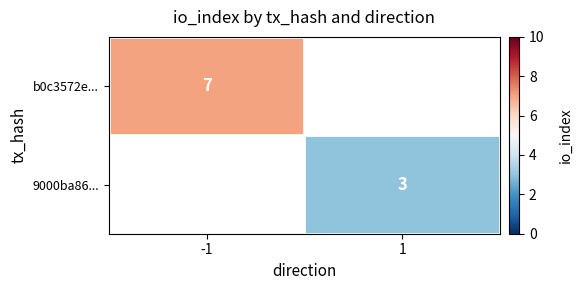

The value of b0c3572e... at -1 is 7. True or false?

True